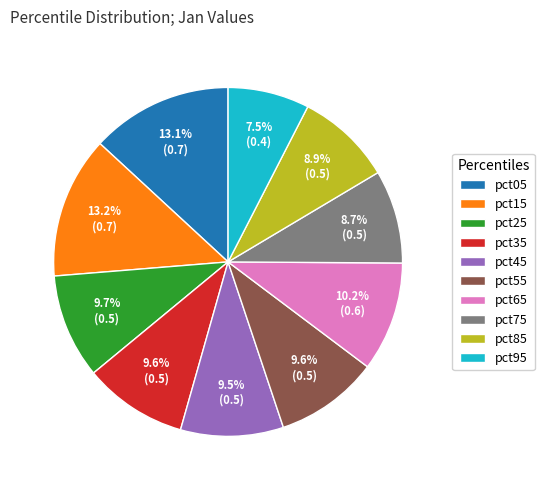

Is there any slice that represents more than half of the pie?

No